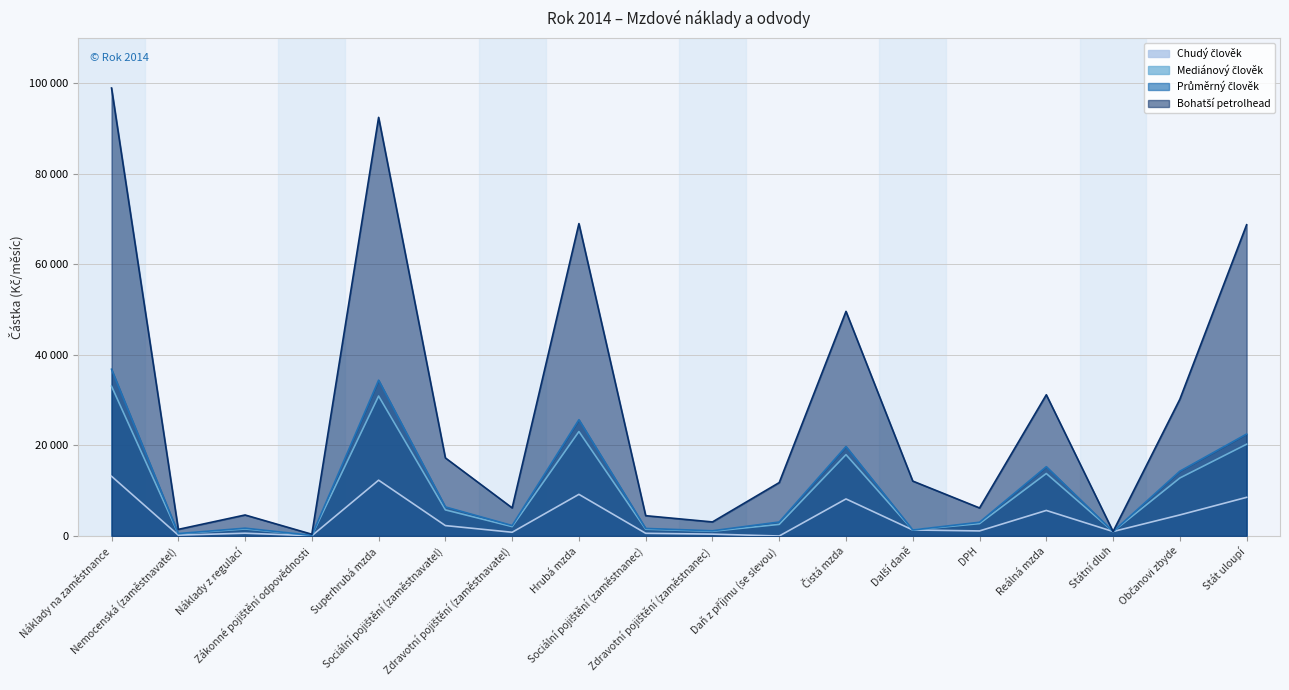

What position from the left is Zdravotní pojištění (zaměstnavatel)?

7